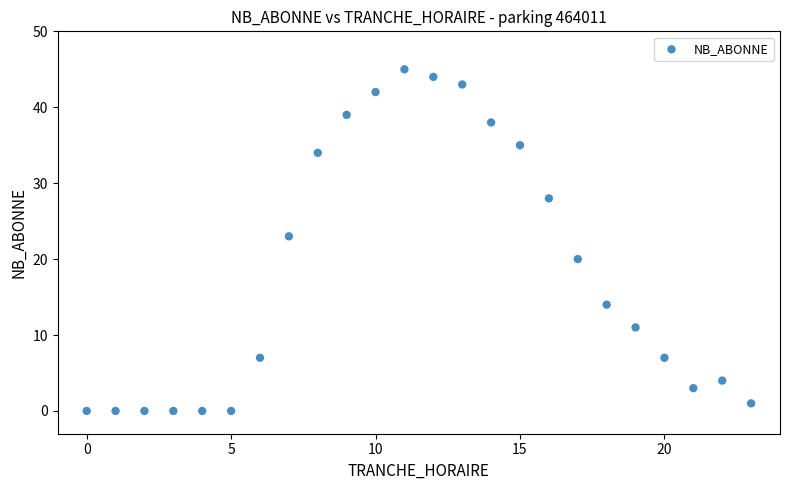

What is the range of Y values (max minus min)?

45